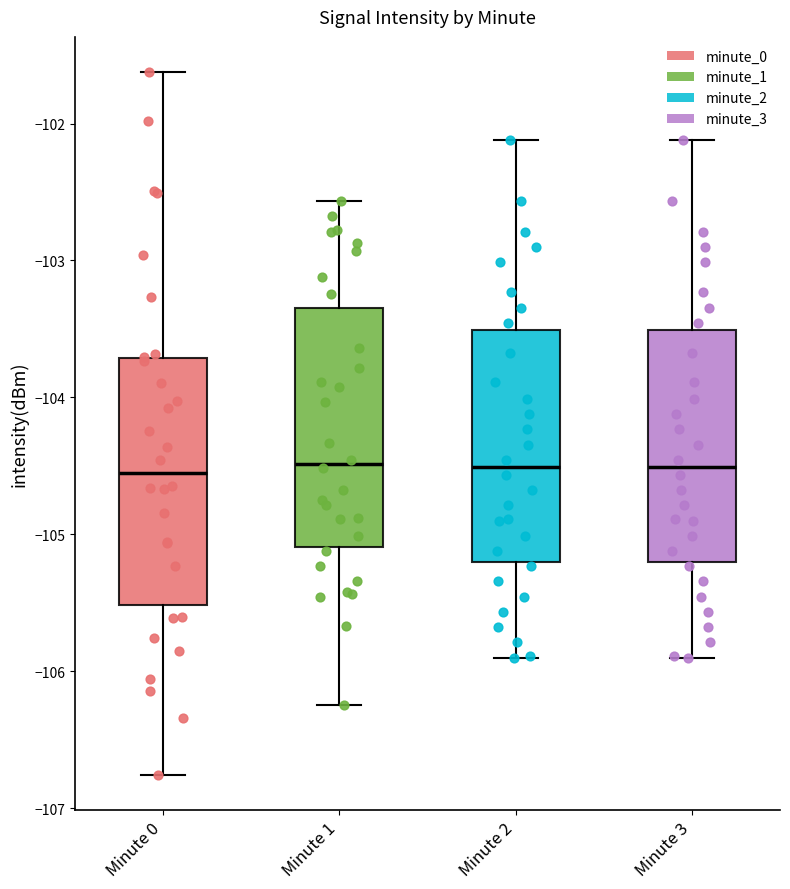

Where does the median line of the box for Minute 0 sit on the y-axis? The values are not printed on the chart, so give them approximately, as read against the axis.

-104.6